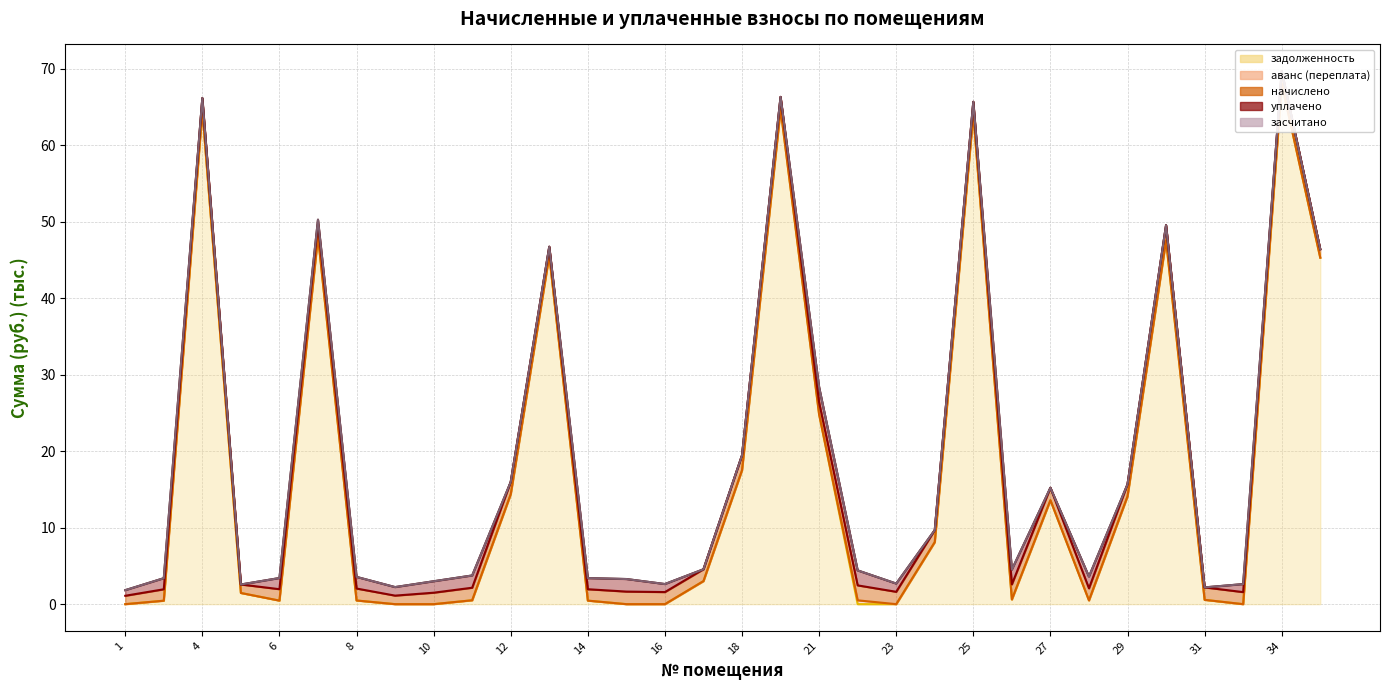

What is the difference between the highest and lowest values at 25?

1.1